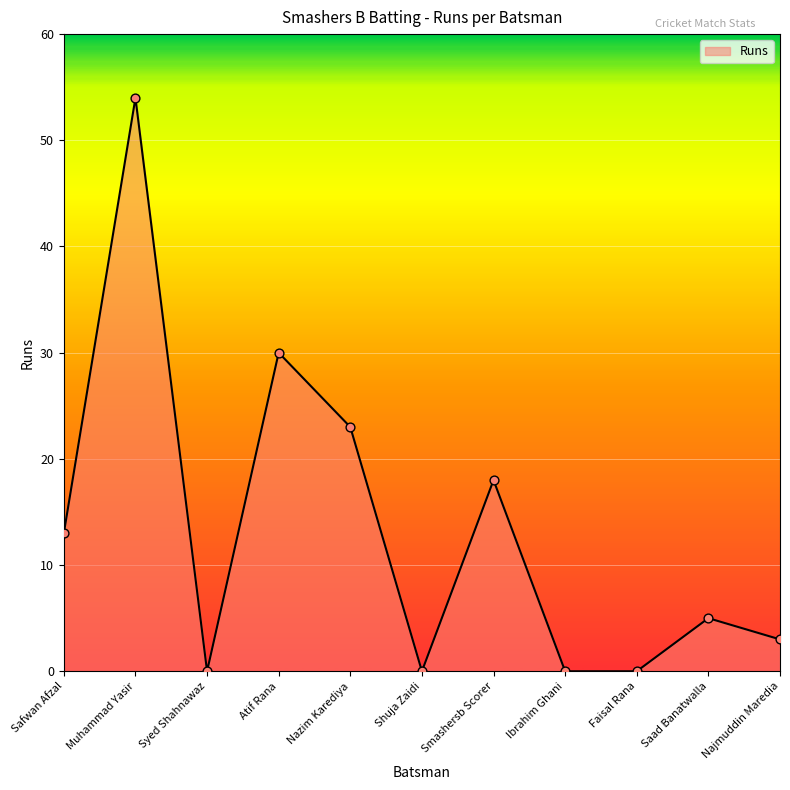

What is the change in value from Nazim Karediya to Ibrahim Ghani?

-23